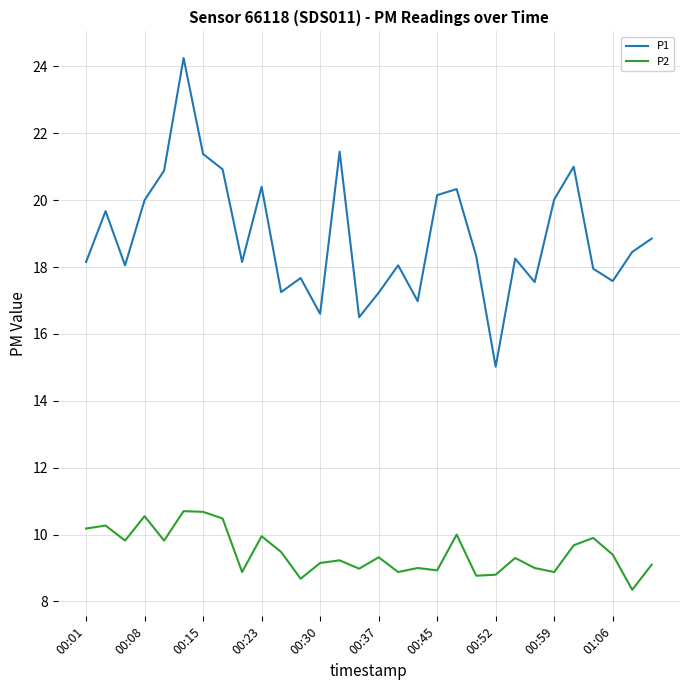

True or false: P2 and P1 intersect in this chart.

False